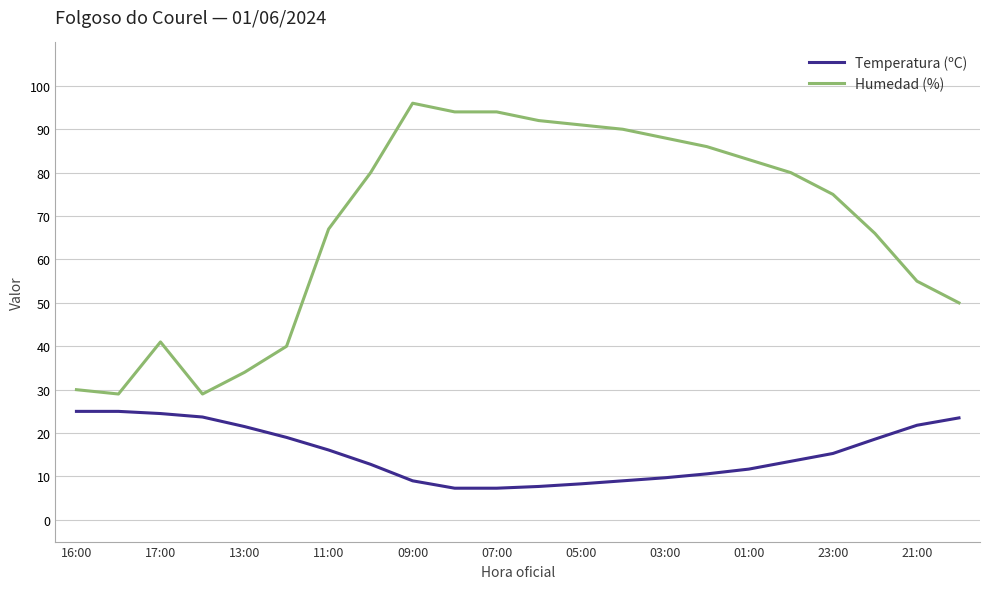

True or false: Temperatura (ºC) and Humedad (%) cross at least once.

False